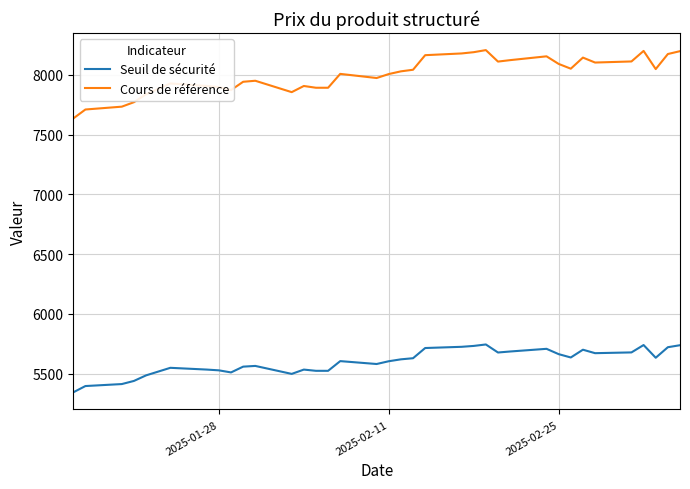

What is the difference between the maximum and minimum values in the Seuil de sécurité series?

400.3